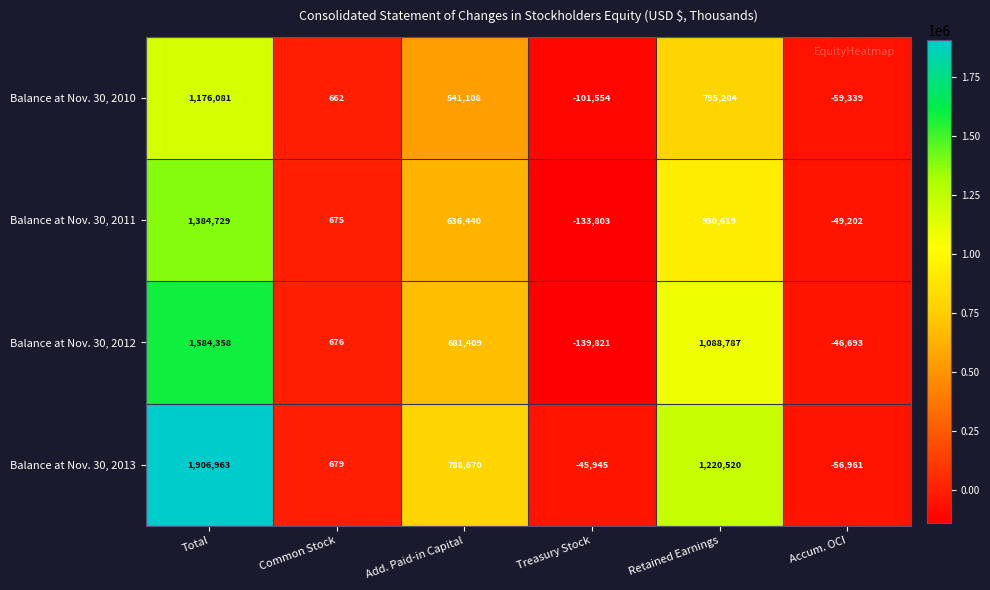

How many data points in Balance at Nov. 30, 2011 are less than 636440?

3